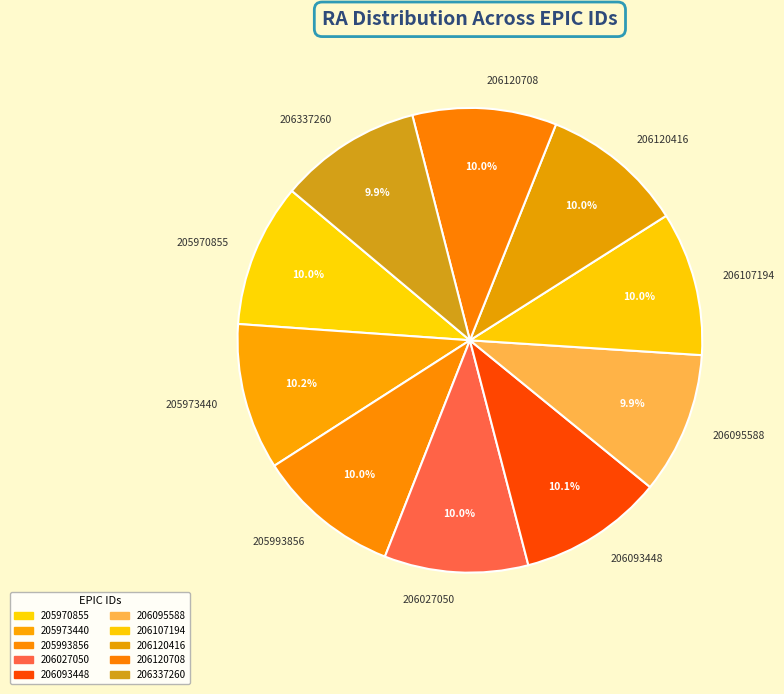

What is the ratio of the value at 206107194 to the value at 205970855?

1.0